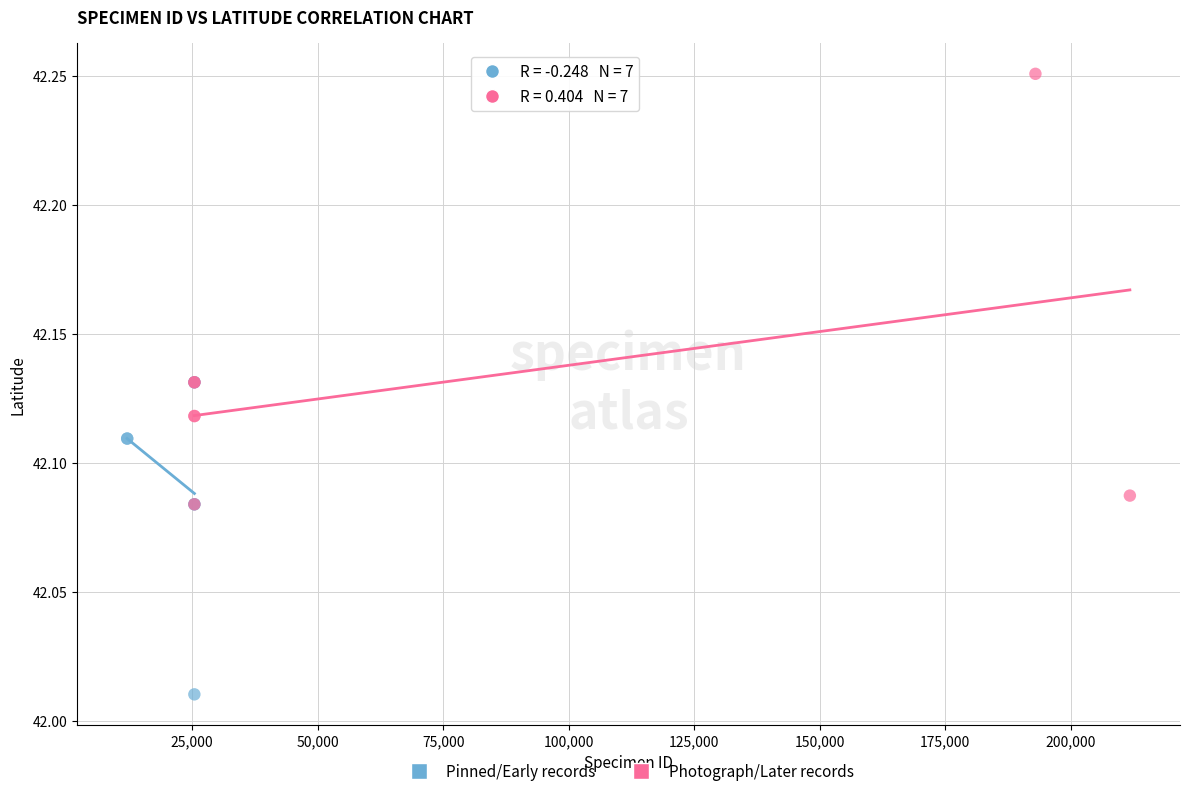

Which series has the largest Y range (max minus min)?

Photograph/Later records